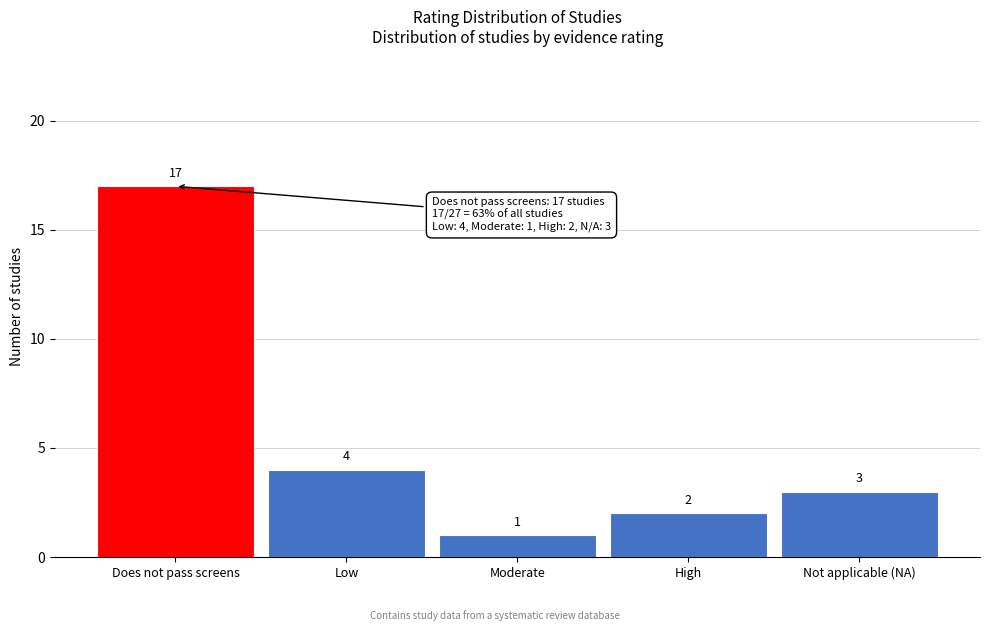

Reading right to left, what are all the values shown in this chart?

Not applicable (NA)=3	High=2	Moderate=1	Low=4	Does not pass screens=17